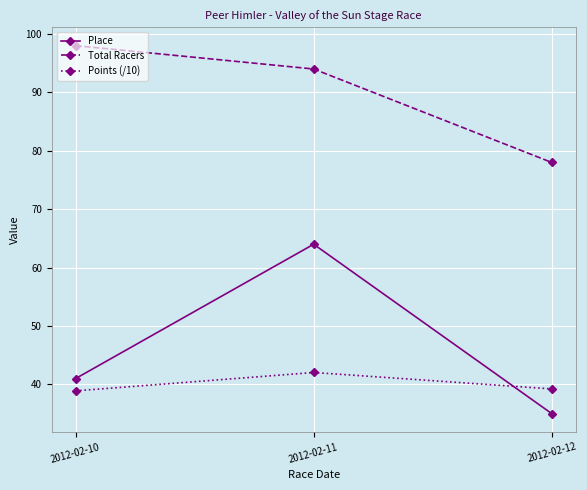

At how many categories does at least one series exceed 39?

3